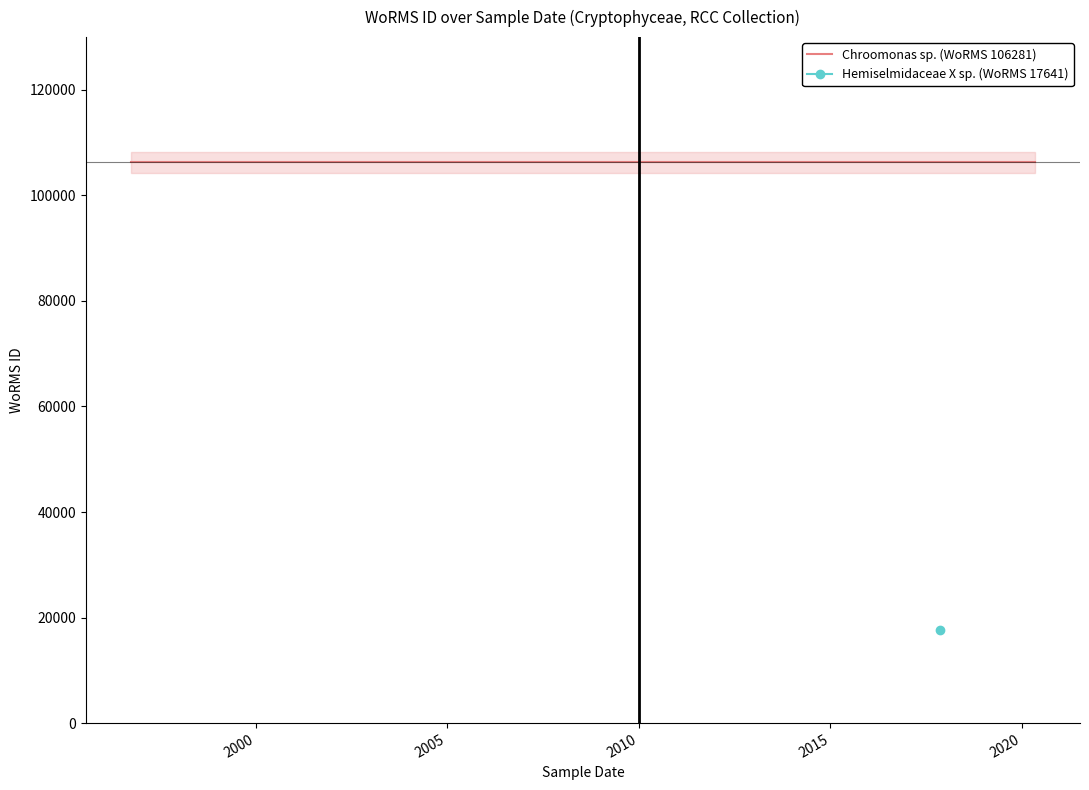

Is it true that Chroomonas sp. (WoRMS 106281) equals 106281 at 2017-11-10?

True